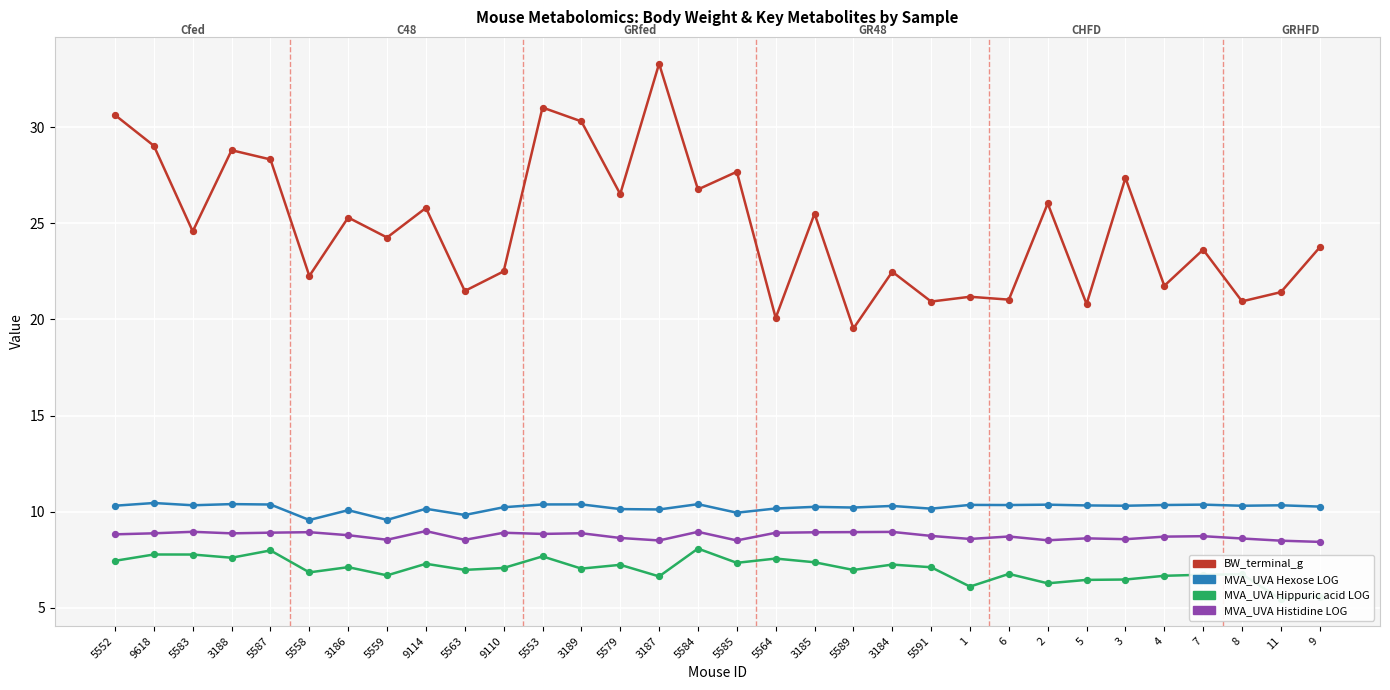

Which series has the largest total across all categories?

BW_terminal_g